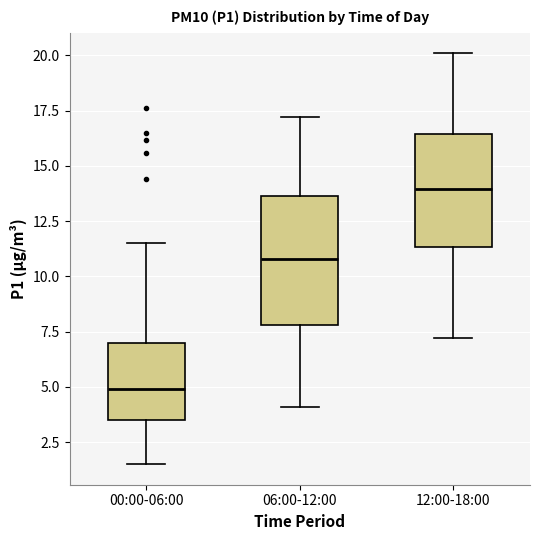

Where is the upper edge of the box for 06:00-12:00 on the y-axis? The values are not printed on the chart, so give them approximately, as read against the axis.

13.5